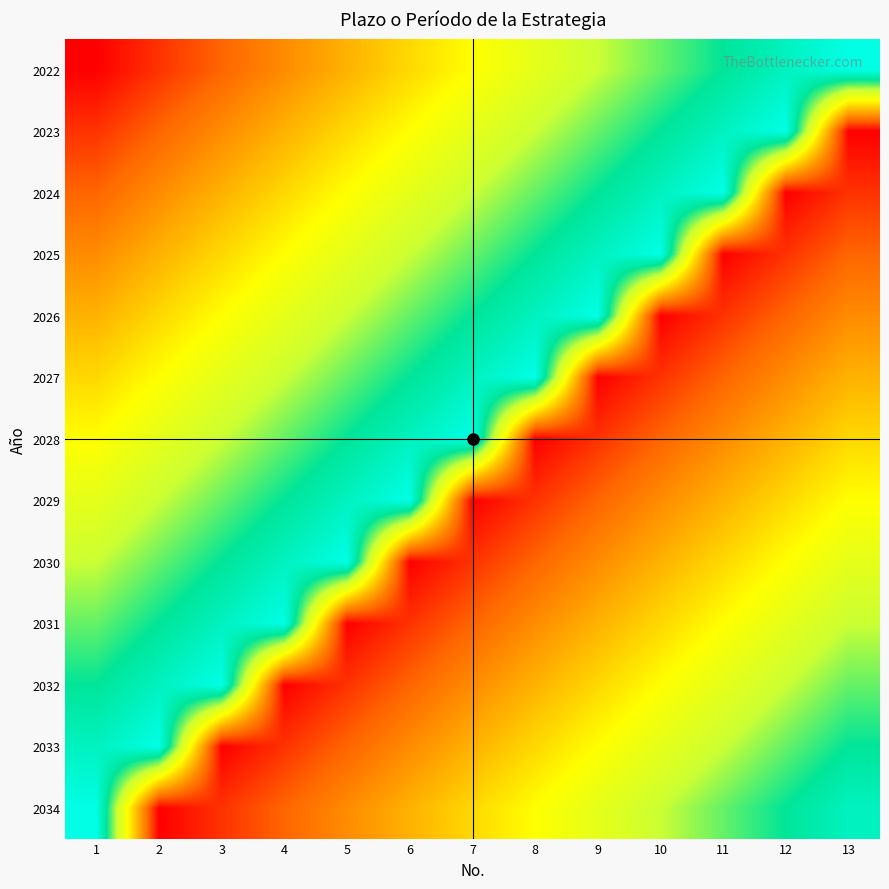

Which series has the largest total across all categories?

2022